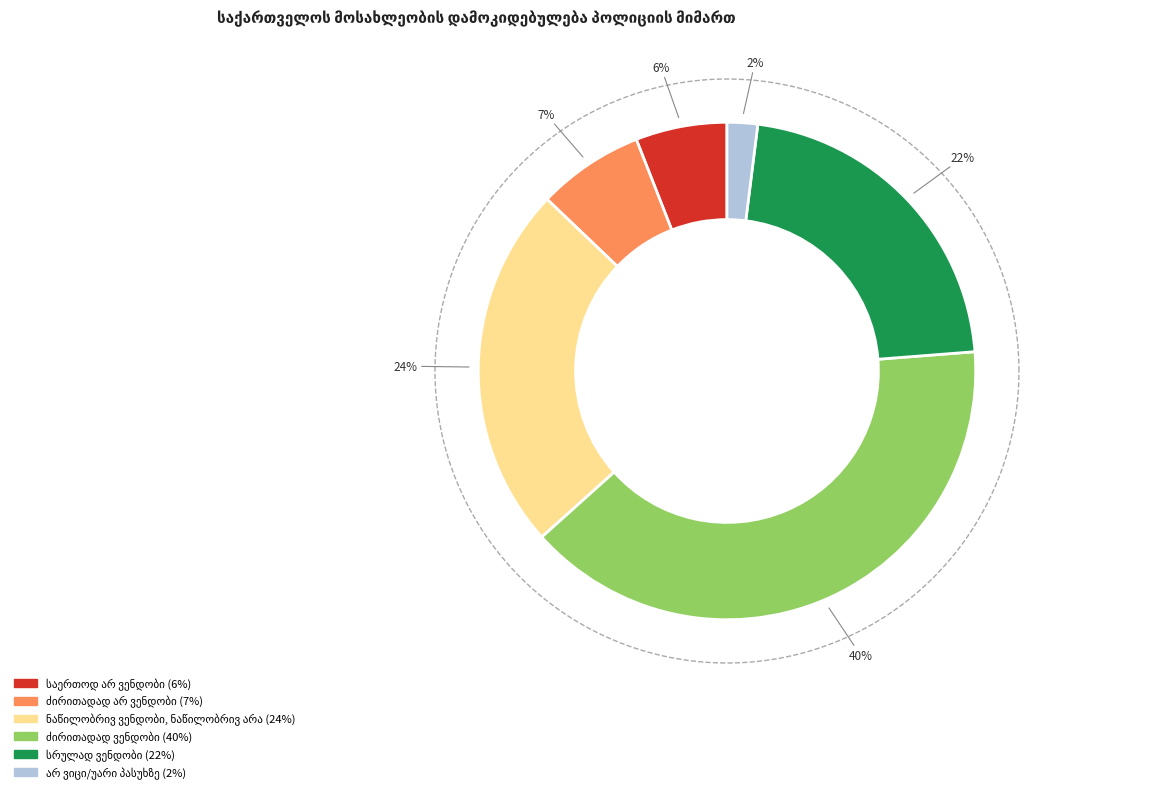

To the nearest percent, what is the difference between the largest and smallest slice percentages?

38%